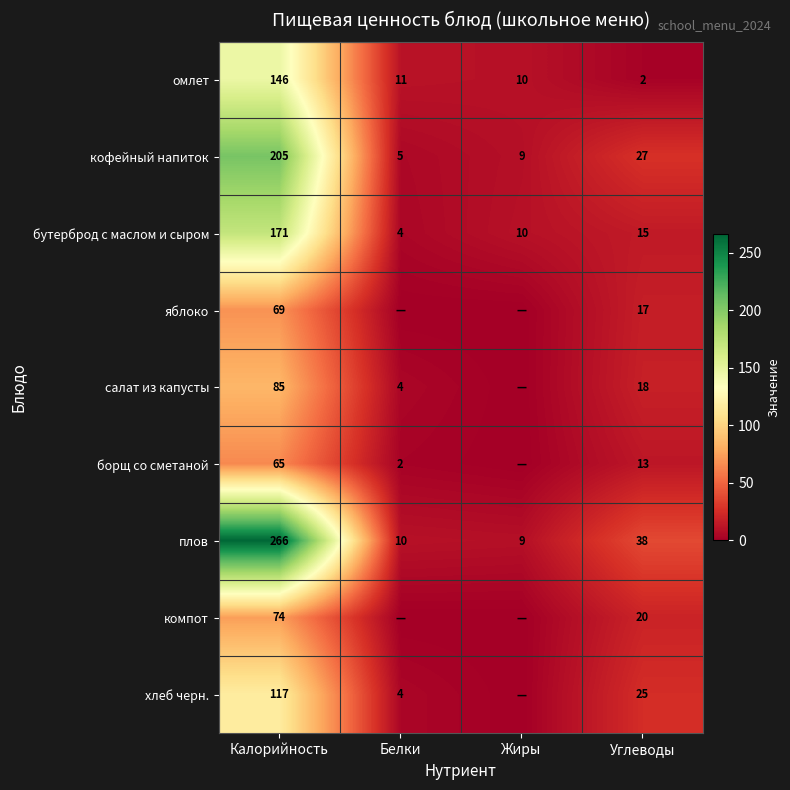

What is the maximum value shown in the chart?

266.0